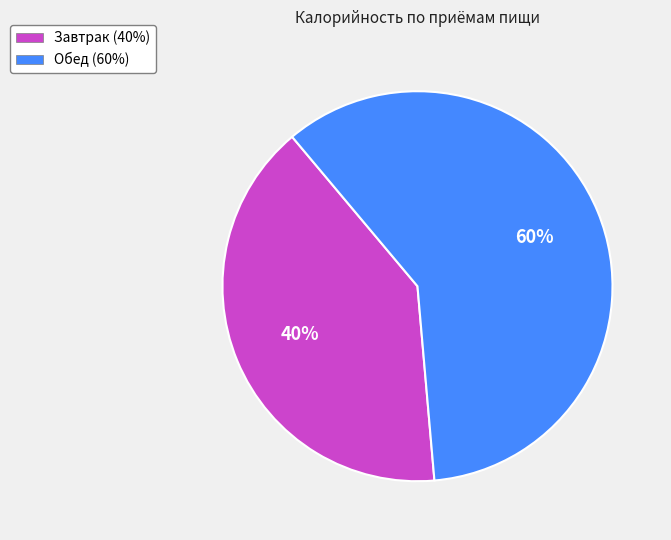

To the nearest percent, what portion does Завтрак represent?

40%